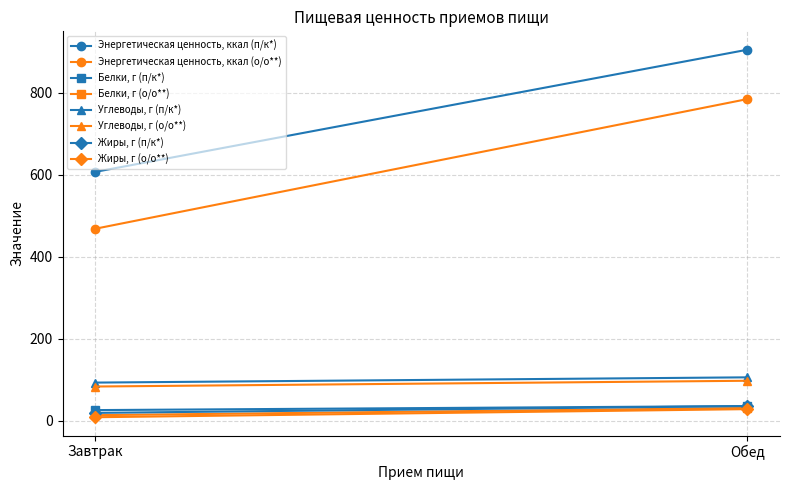

Reading left to right, what are all the values shown in this chart?

Энергетическая ценность, ккал: 607.4	468.6	905.5	785.1
Белки, г: 26.2	13.8	36.0	31.3
Углеводы, г: 93.3	83.8	106.2	97.8
Жиры, г: 19.4	8.8	36.0	28.6